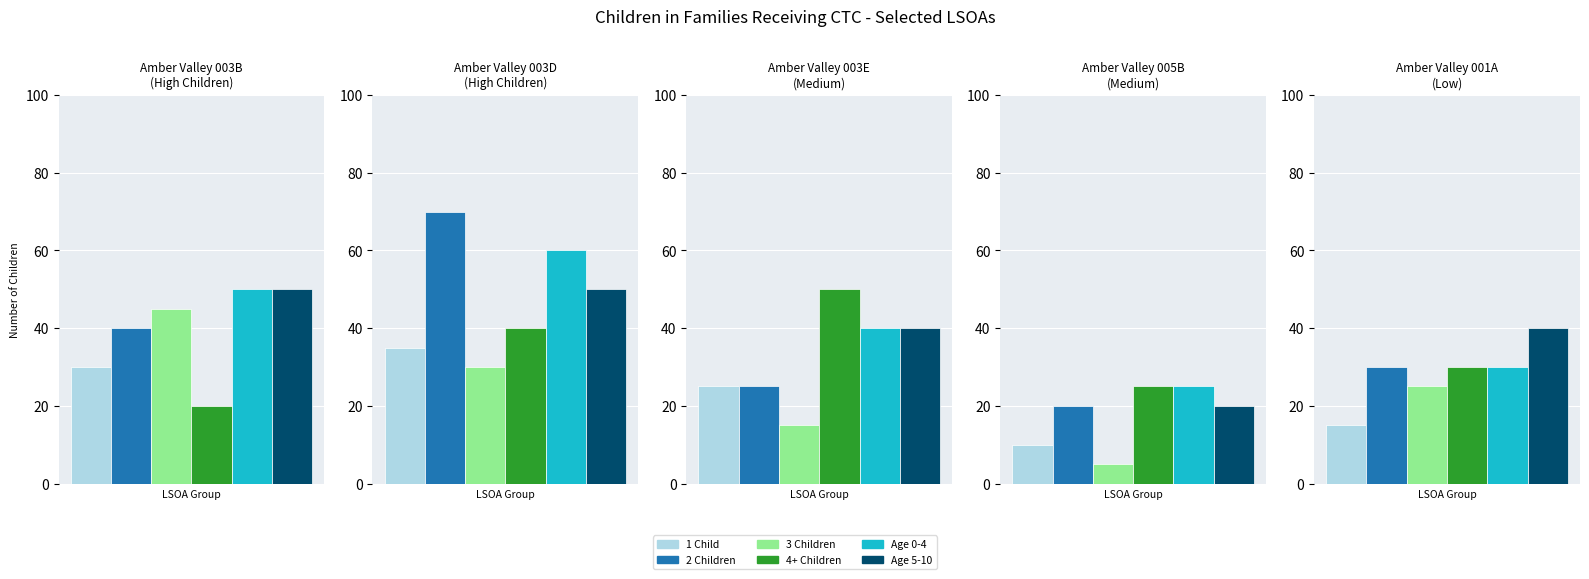

What is the total value across all series at Amber Valley 003D?

285